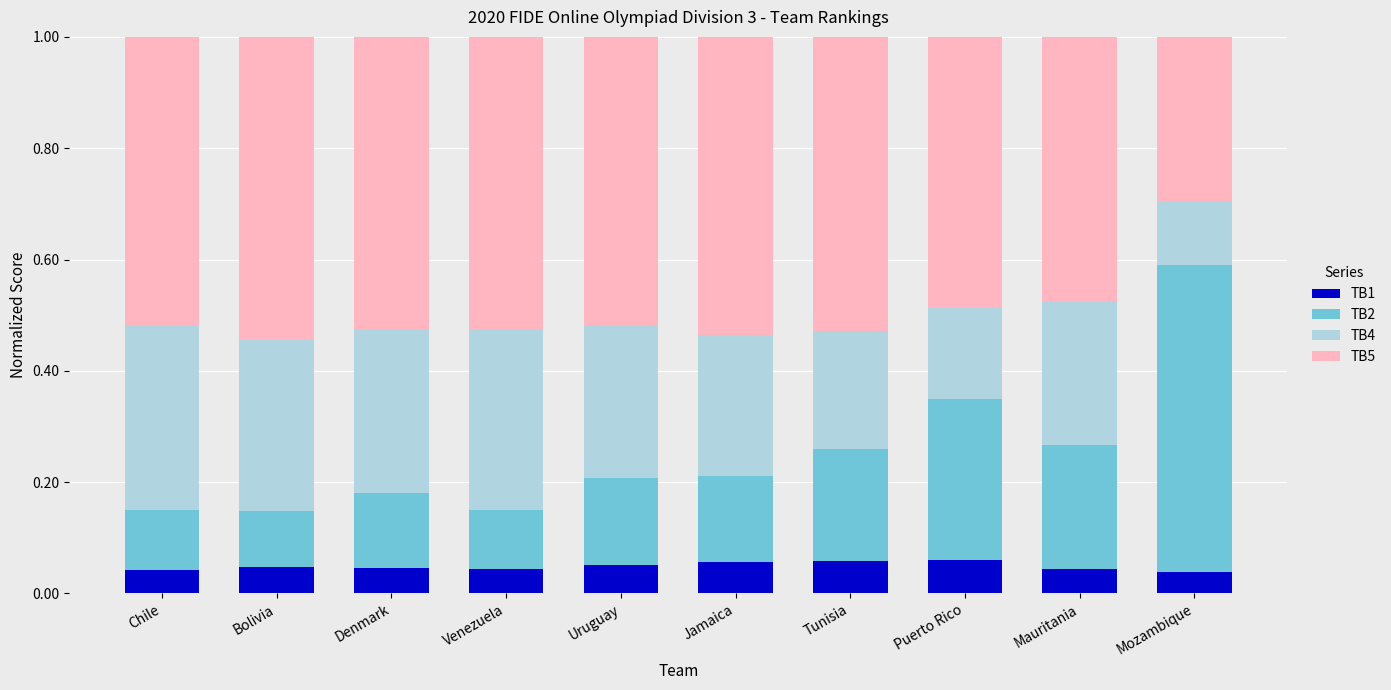

Is it true that TB1 equals 0.1 at Venezuela?

False